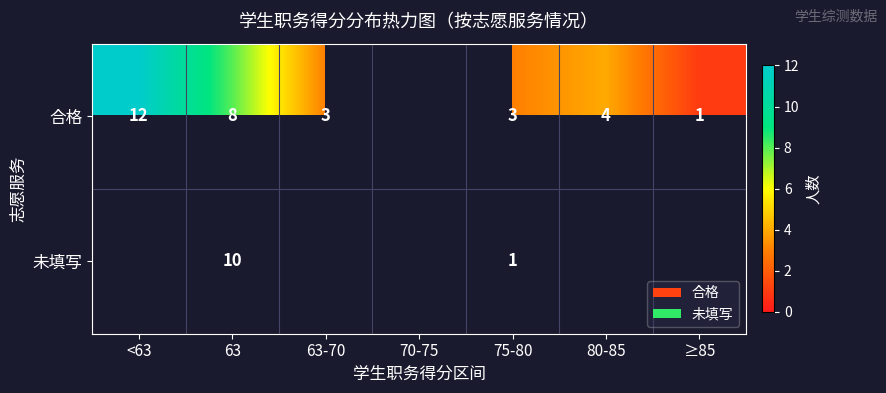

Between 63 and 75-80, which series saw the biggest shift?

未填写